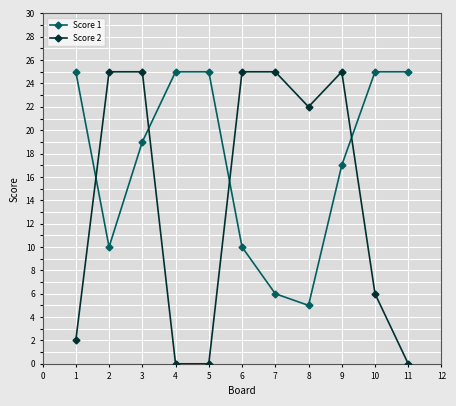

Reading left to right, transcribe all the data shown in this chart.

Score 1: 25	10	19	25	25	10	6	5	17	25	25
Score 2: 2	25	25	0	0	25	25	22	25	6	0